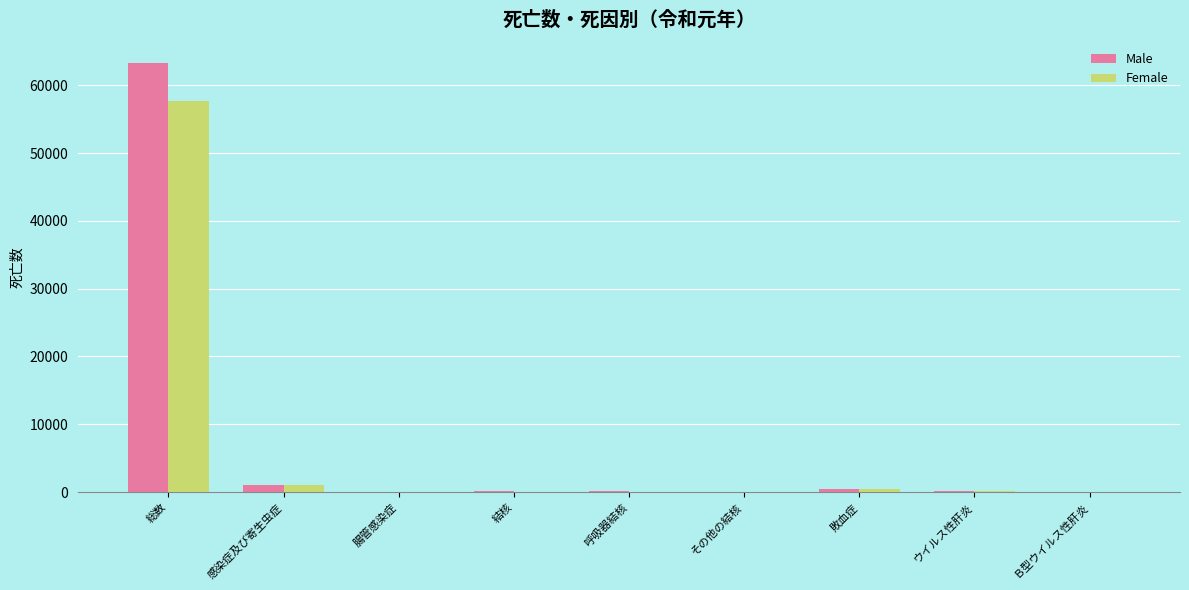

Which label corresponds to the largest value in the chart?

総数